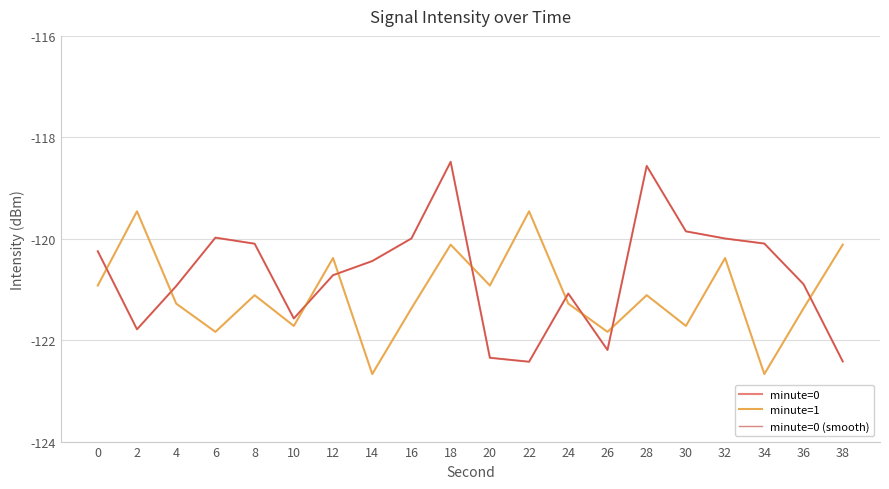

Does the chart have visible grid lines?

Yes